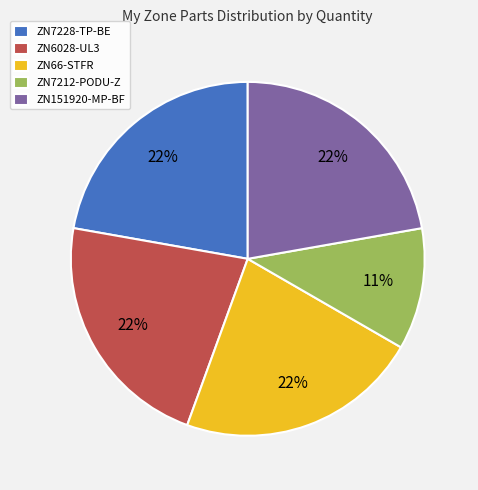

What is the ratio of the value at ZN151920-MP-BF to the value at ZN7228-TP-BE?

1.0